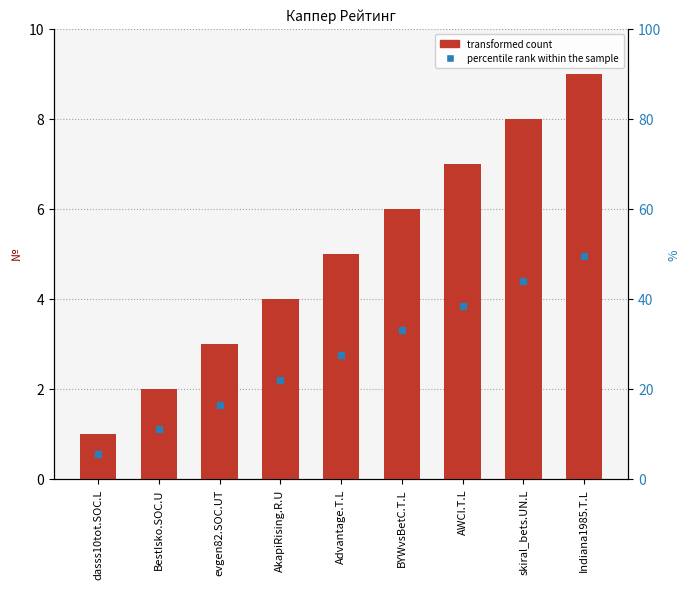

At which label is the value closest to 5?

Advantage.T.L